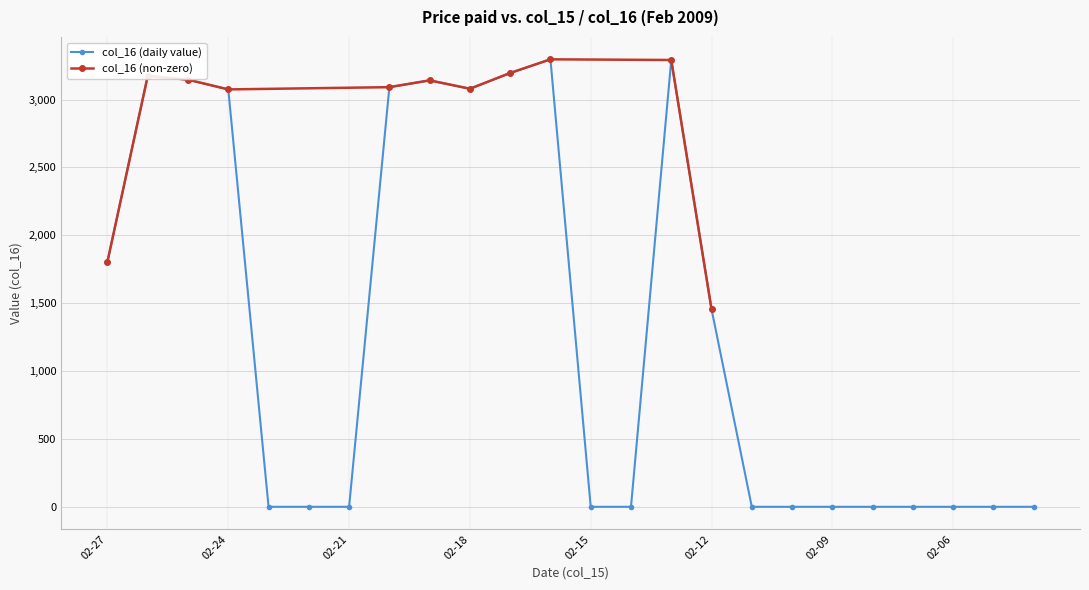

What is the value of the 3rd point from the left?

3146.8